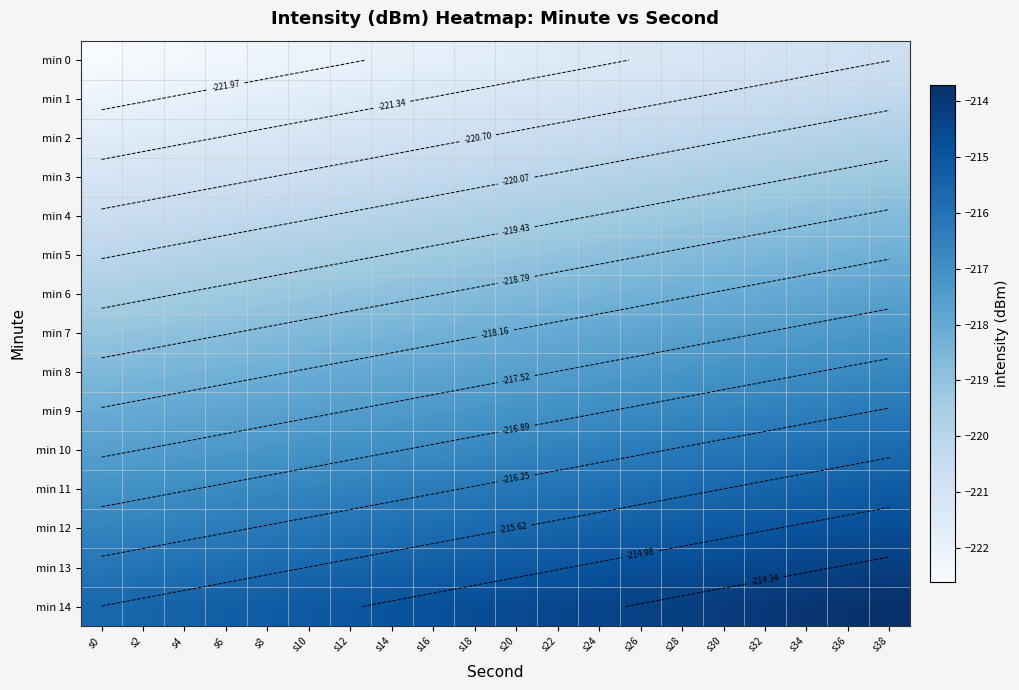

What is the difference between the maximum and minimum values in the min 13 series?

1.9